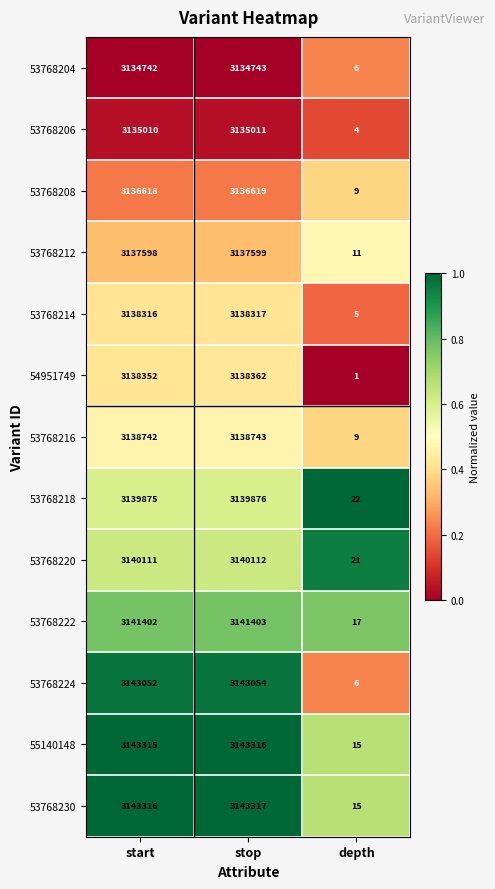

True or false: 54951749 has a value of 2 at depth.

False